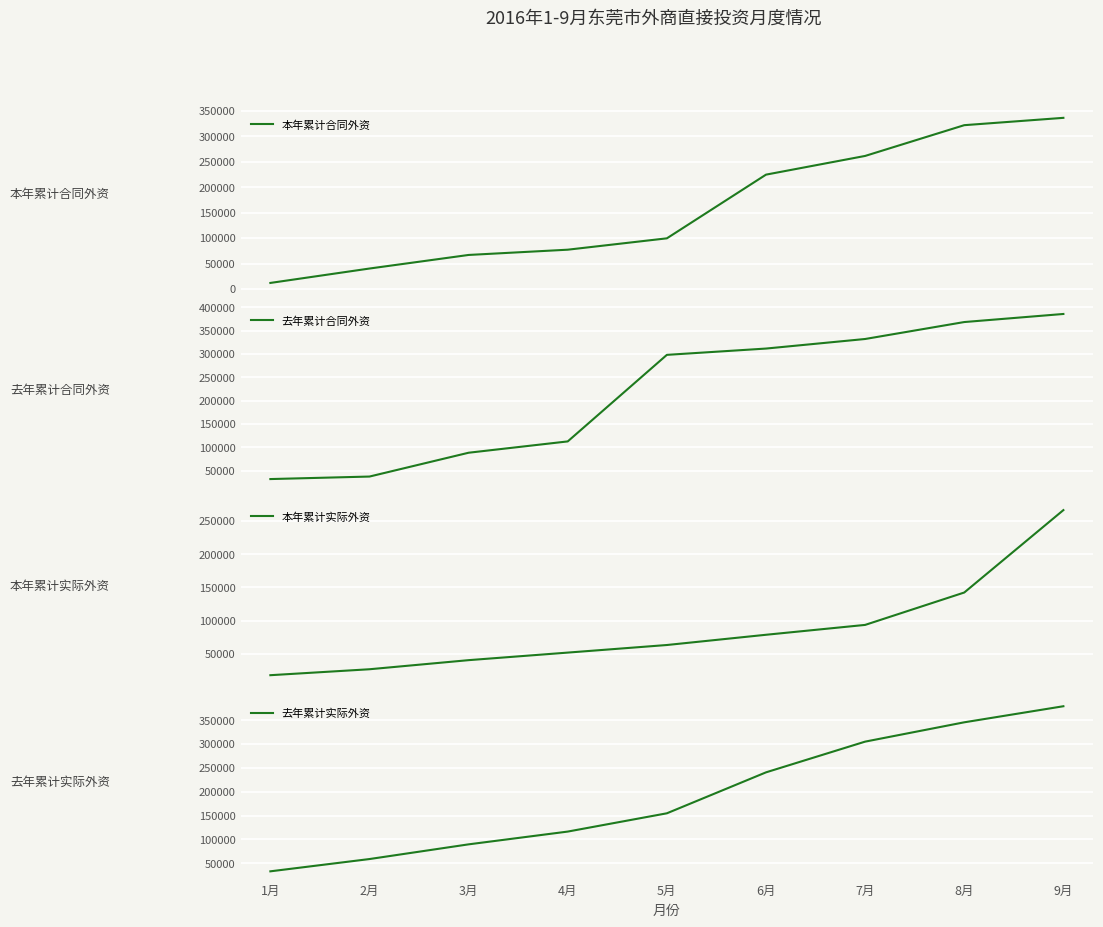

Which series changed the most between 6月 and 8月?

去年累计实际外资